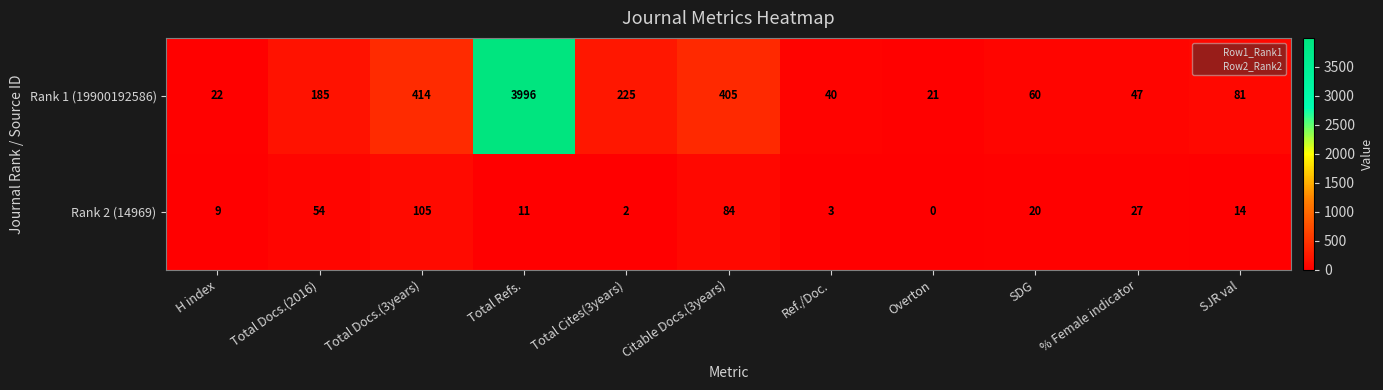

What is the difference between the highest and lowest values at H index?

13